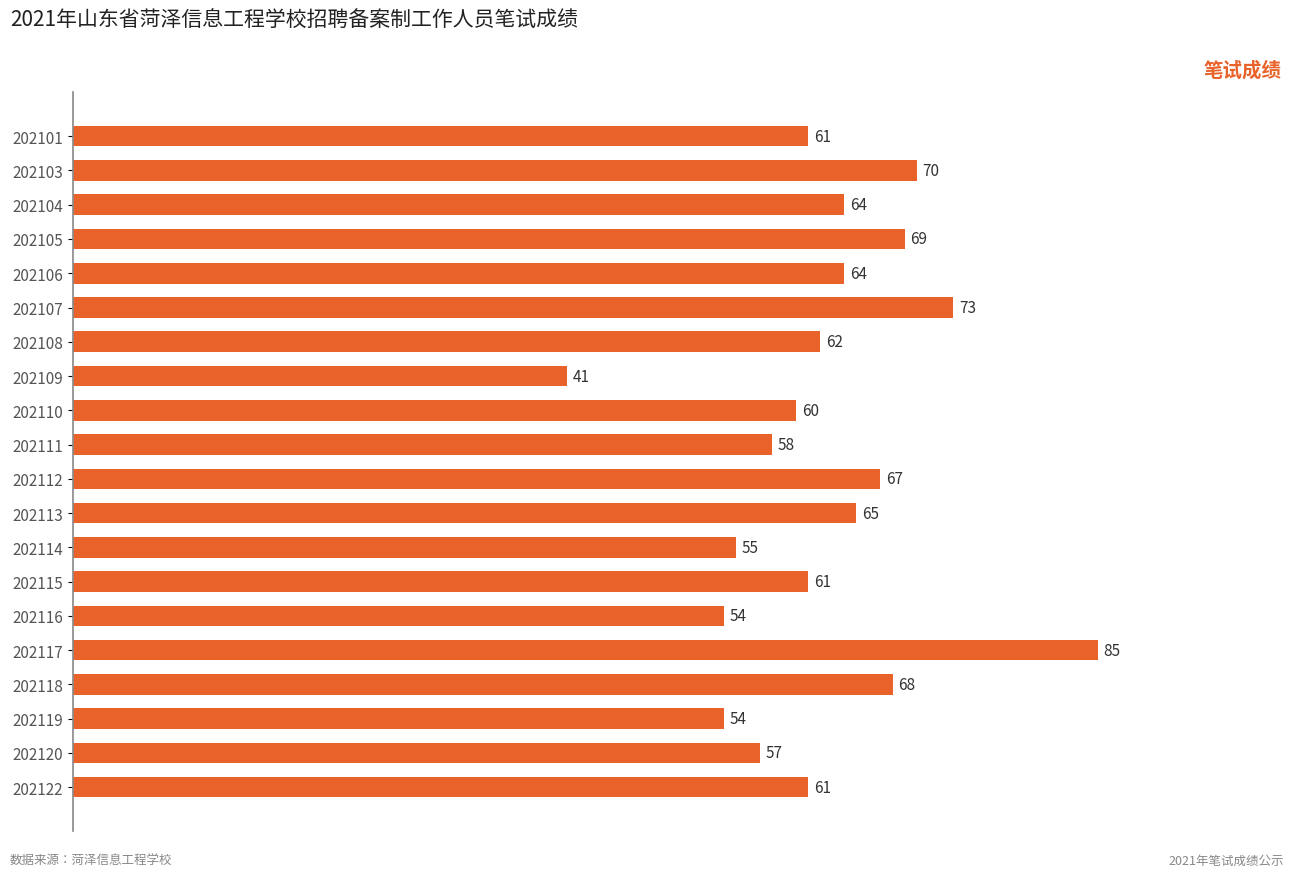

Read the value at 202120, to the nearest 5.

55